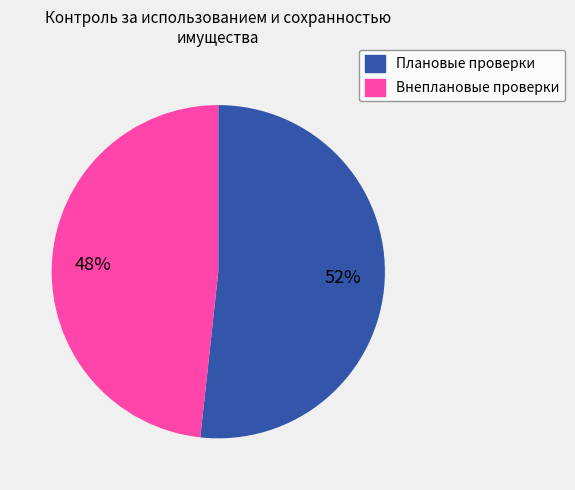

Is it true that Внеплановые проверки is 55% of the pie?

False